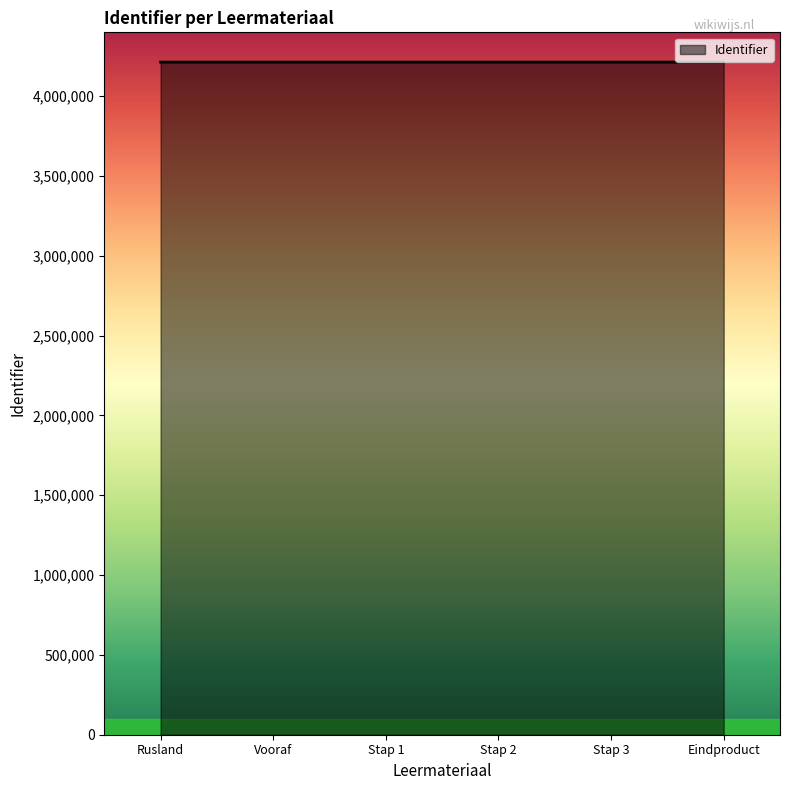

What is the greatest value displayed?

4213542